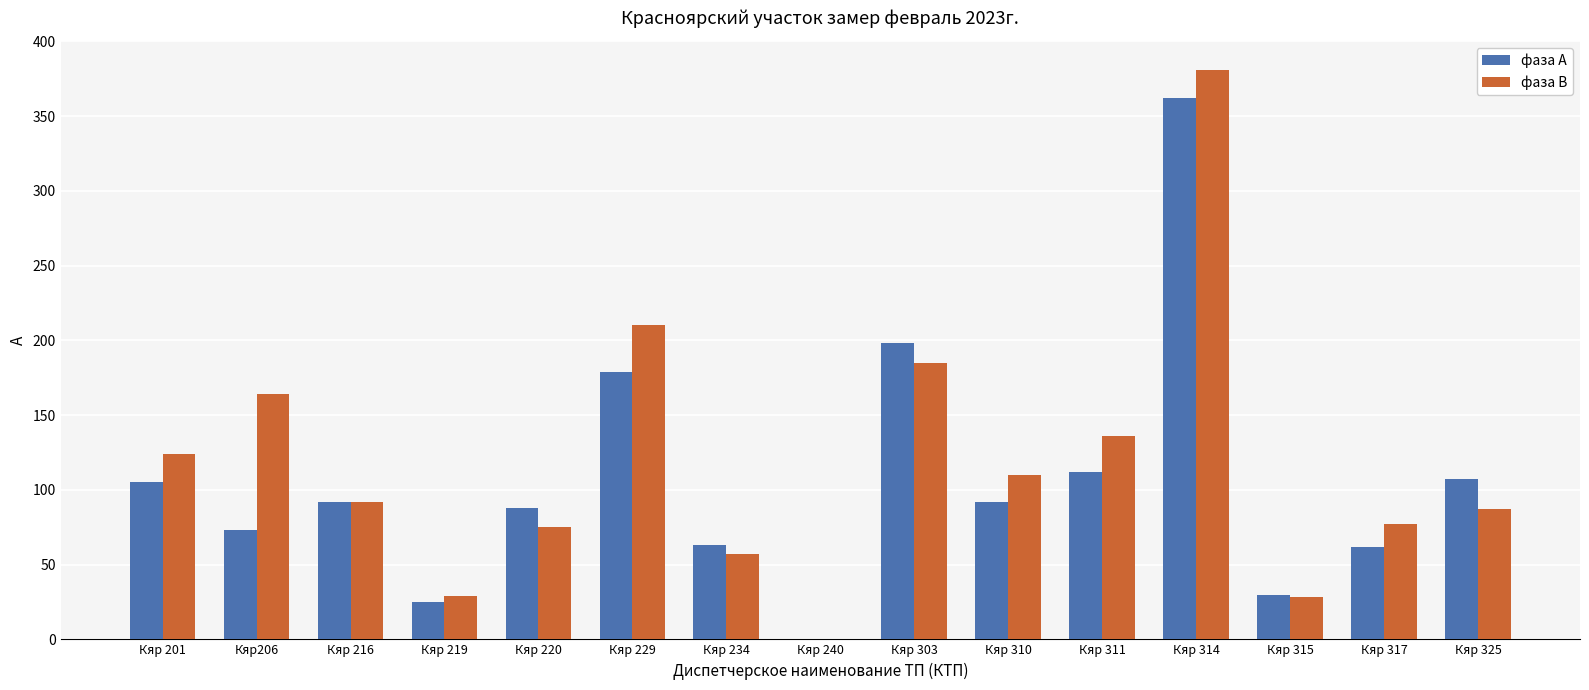

Is the value of фаза В at Кяр 220 greater than the value of фаза А at Кяр 229?

No